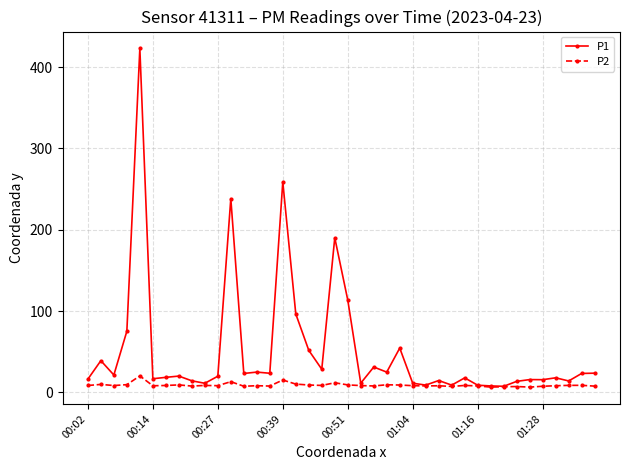

What is the value of the P2 point at the 29th from the left?

7.3